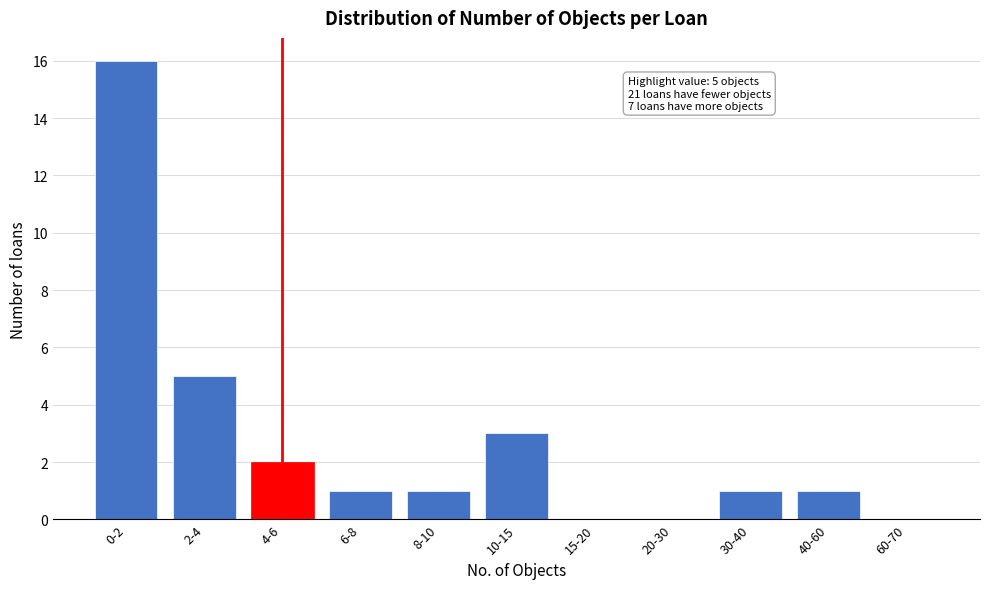

Reading left to right, what are all the values shown in this chart?

0-2=16	2-4=5	4-6=2	6-8=1	8-10=1	10-15=3	15-20=0	20-30=0	30-40=1	40-60=1	60-70=0